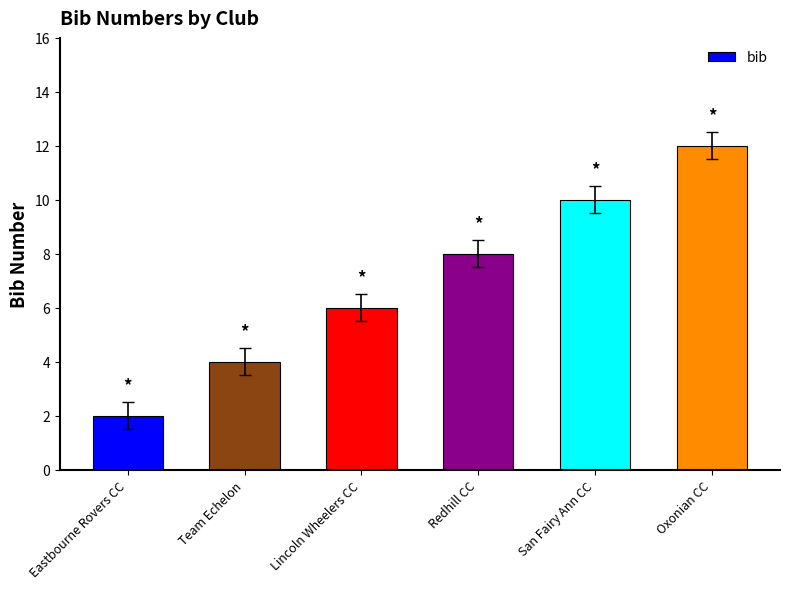

Reading right to left, transcribe all the data shown in this chart.

Oxonian CC=12	San Fairy Ann CC=10	Redhill CC=8	Lincoln Wheelers CC=6	Team Echelon=4	Eastbourne Rovers CC=2